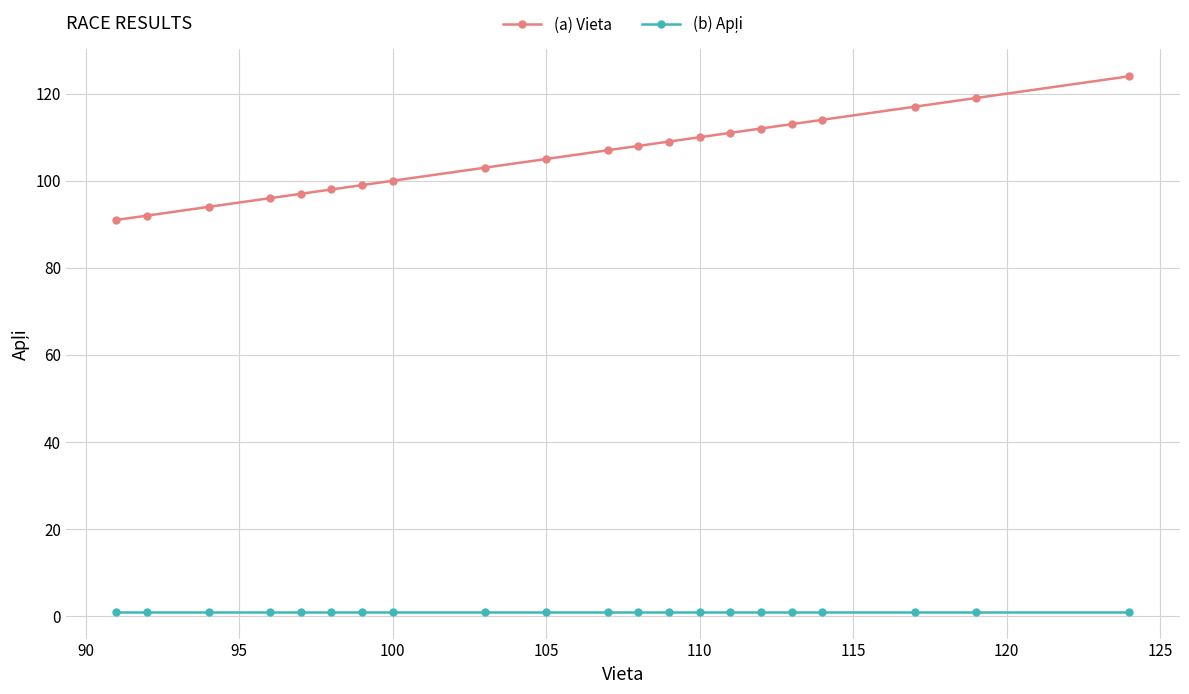

What is the value of the (a) Vieta point at the 9th from the left?

103